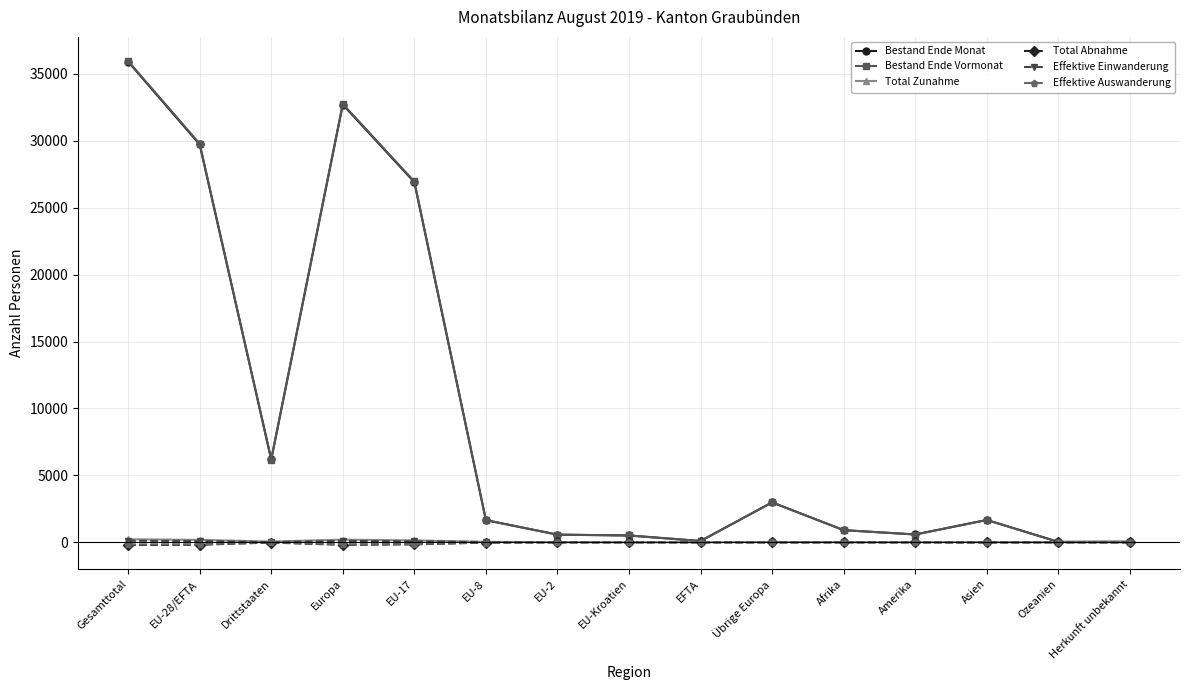

Is it true that Bestand Ende Vormonat equals 36 at Herkunft unbekannt?

True